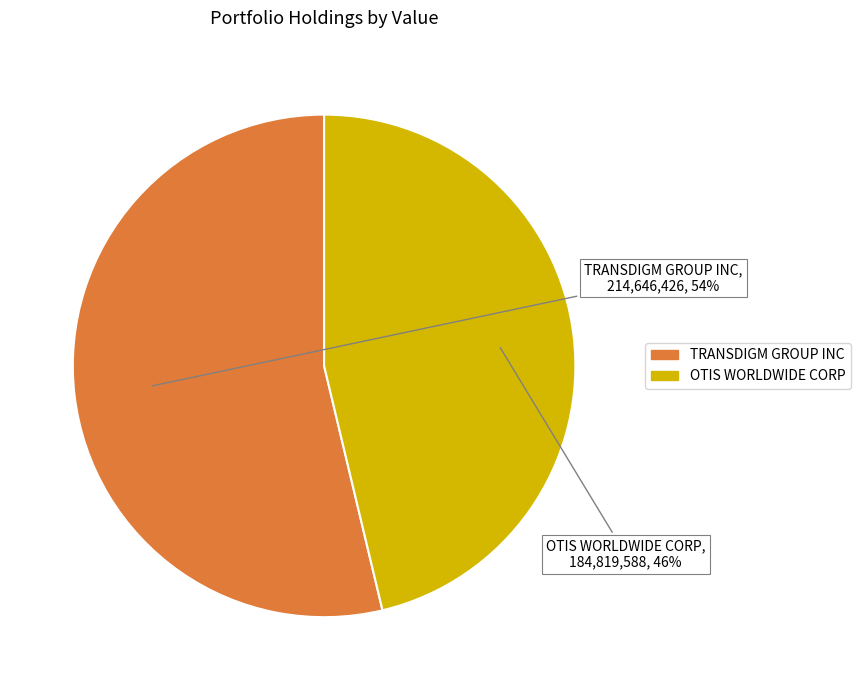

Is it true that TRANSDIGM GROUP INC is 54% of the pie?

True